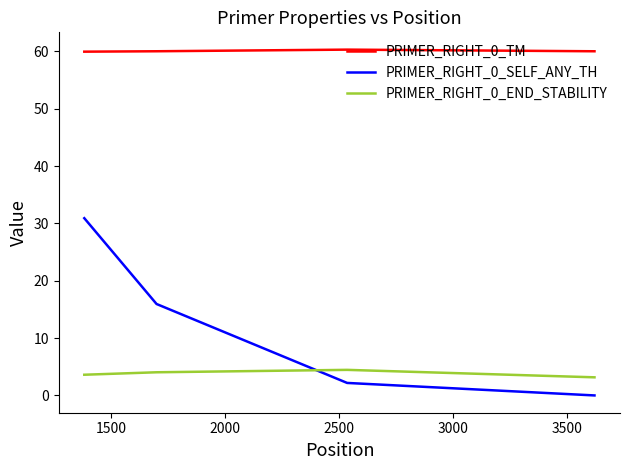

What is the maximum value for PRIMER_RIGHT_0_SELF_ANY_TH?

30.9